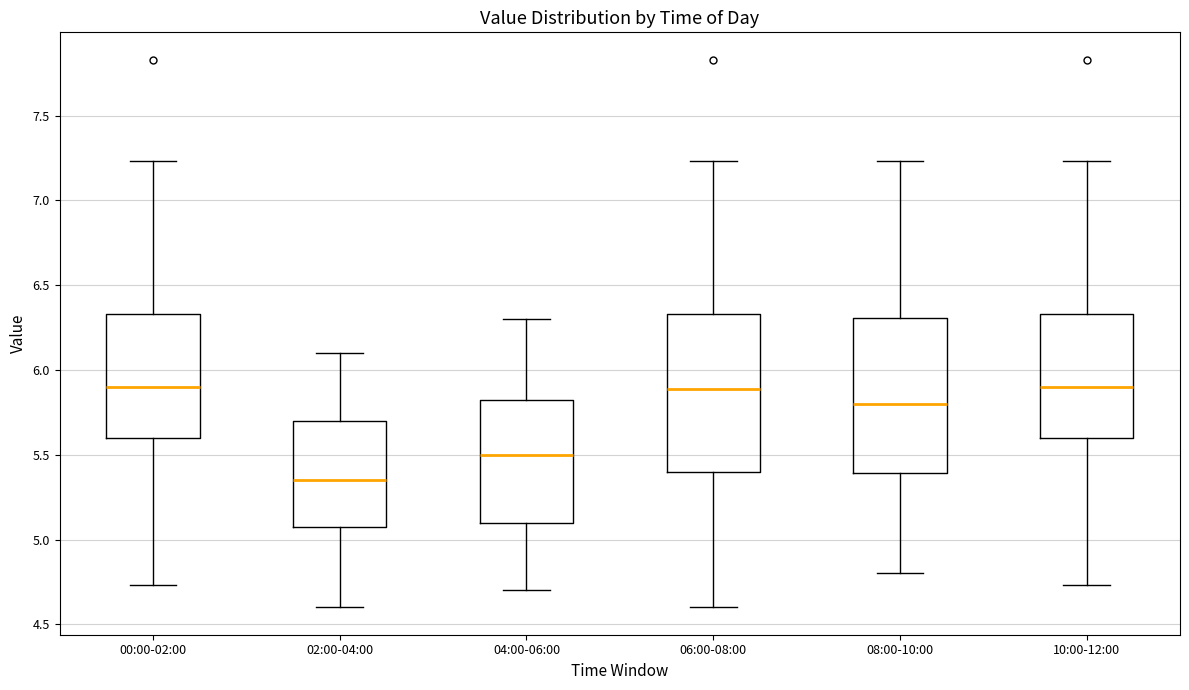

Reading left to right, transcribe this box plot: for each box, give where its median line is, the range the box spans, and where its two whiskers end, as read against the y-axis. The values are not printed on the chart, so give them approximately, as read against the axis.

00:00-02:00: median 5.90, box 5.60 to 6.35, whiskers 4.75 to 7.25
02:00-04:00: median 5.35, box 5.10 to 5.70, whiskers 4.60 to 6.10
04:00-06:00: median 5.50, box 5.10 to 5.85, whiskers 4.70 to 6.30
06:00-08:00: median 5.90, box 5.40 to 6.35, whiskers 4.60 to 7.25
08:00-10:00: median 5.80, box 5.40 to 6.30, whiskers 4.80 to 7.25
10:00-12:00: median 5.90, box 5.60 to 6.35, whiskers 4.75 to 7.25